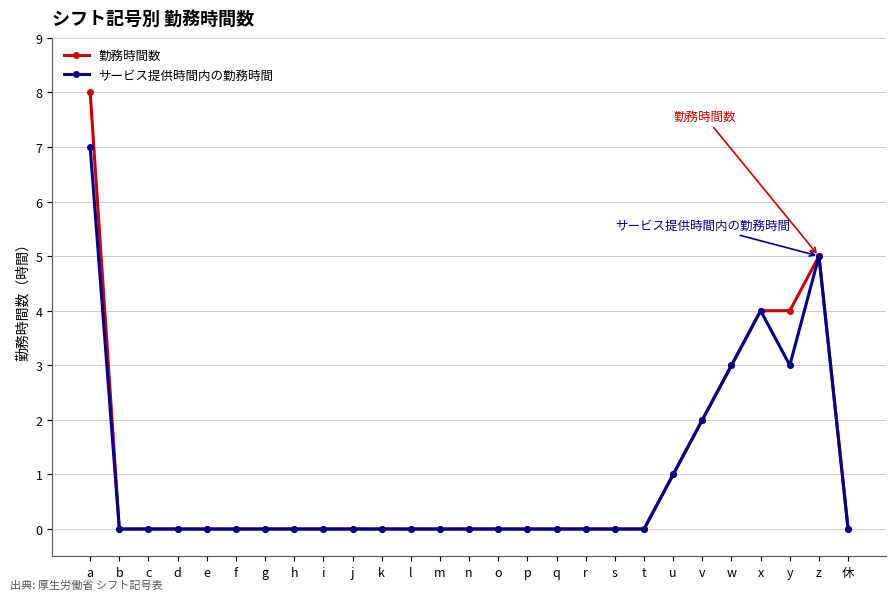

What is the sum of all サービス提供時間内の勤務時間 values?

25